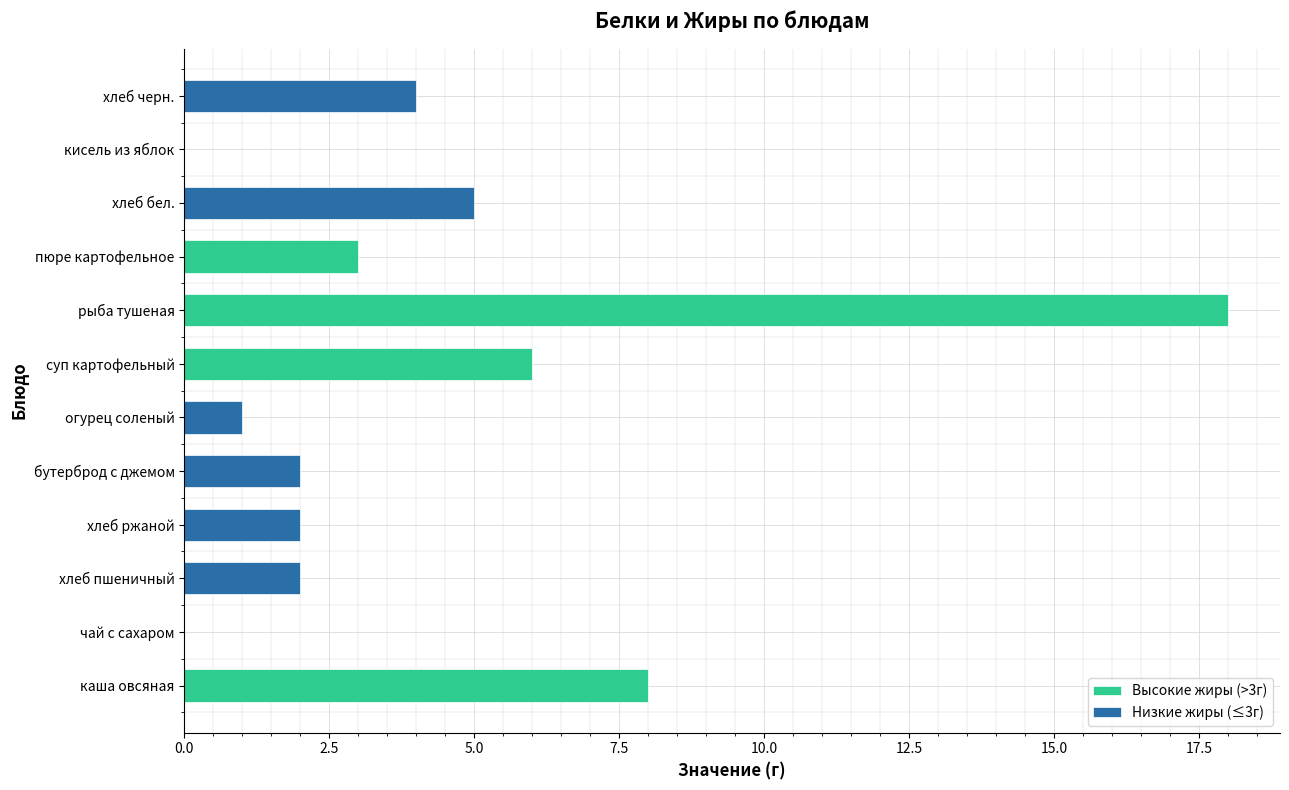

Reading left to right, transcribe all the data shown in this chart.

Белки: каша овсяная=8	чай с сахаром=0	хлеб пшеничный=2	хлеб ржаной=2	бутерброд с джемом=2	огурец соленый=1	суп картофельный=6	рыба тушеная=18	пюре картофельное=3	хлеб бел.=5	кисель из яблок=0	хлеб черн.=4
Жиры: каша овсяная=10	чай с сахаром=0	хлеб пшеничный=0	хлеб ржаной=0	бутерброд с джемом=0	огурец соленый=0	суп картофельный=7	рыба тушеная=6	пюре картофельное=5	хлеб бел.=0	кисель из яблок=0	хлеб черн.=1